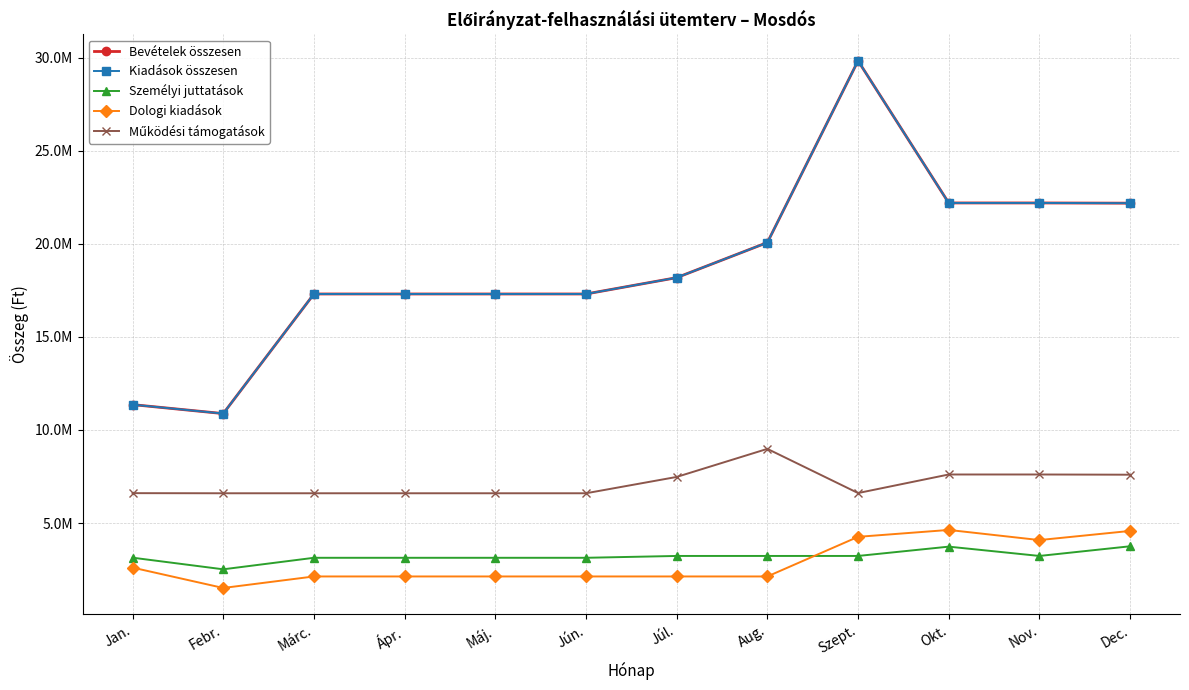

At Jan., list the series in order from largest to smallest.

Bevételek összesen, Kiadások összesen, Működési támogatások, Személyi juttatások, Dologi kiadások